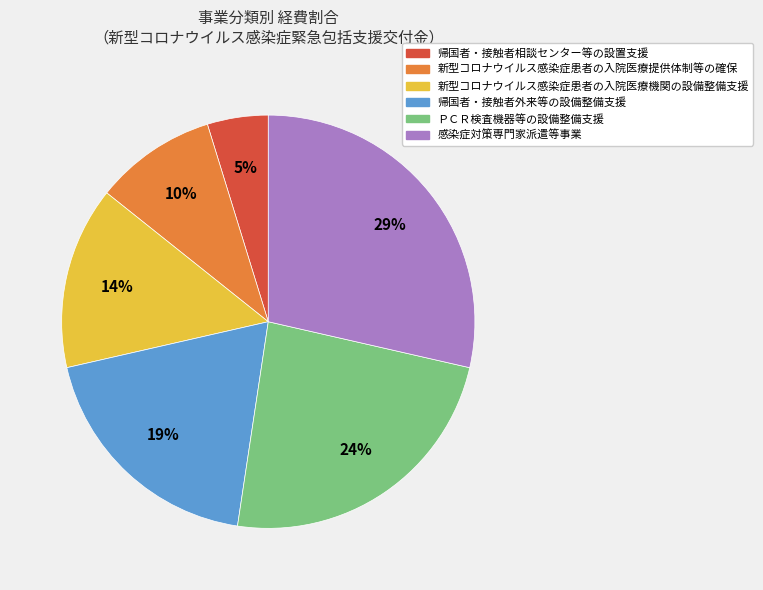

To the nearest percent, what is the difference between the largest and smallest slice percentages?

24%